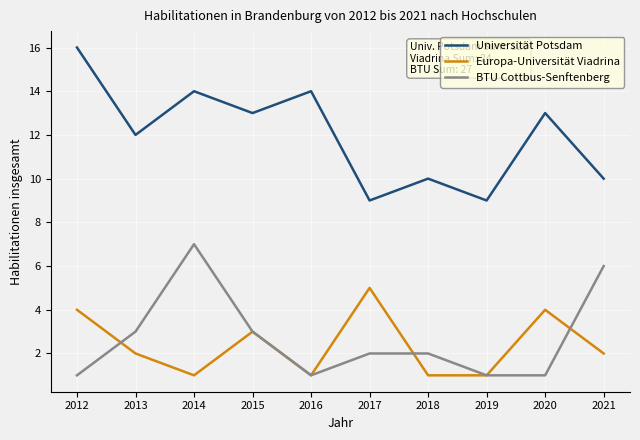

The Europa-Universität Viadrina series shows 1 at 2013. True or false?

False